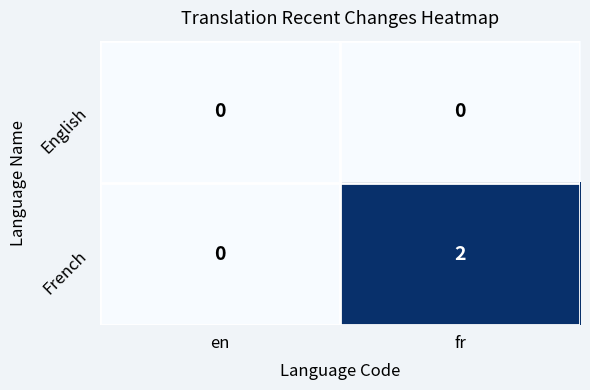

Which series has the largest total across all categories?

French